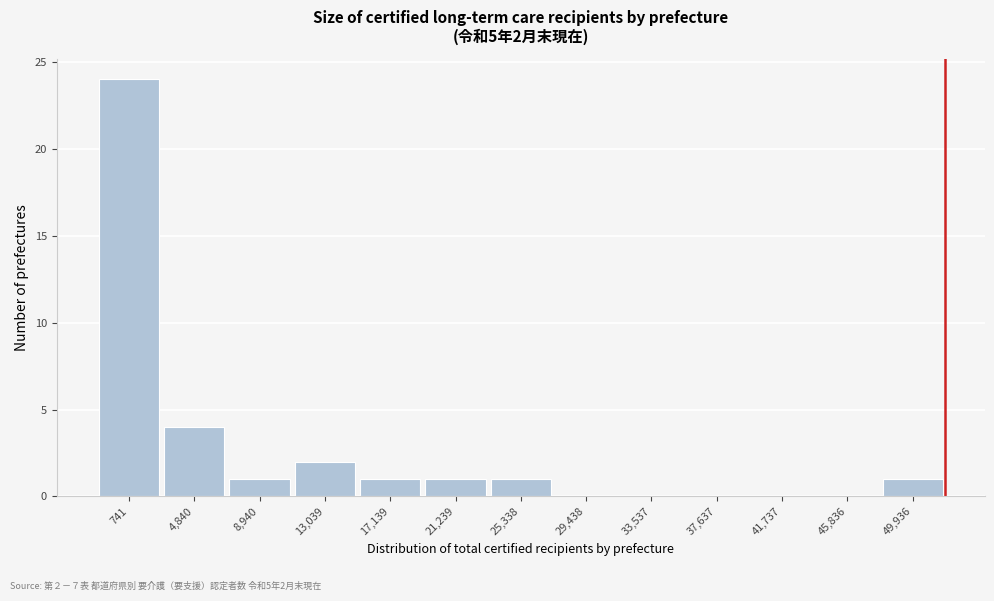

Reading left to right, extract all data points from this chart.

741=24	4,840=4	8,940=1	13,039=2	17,139=1	21,239=1	25,338=1	29,438=0	33,537=0	37,637=0	41,737=0	45,836=0	49,936=1